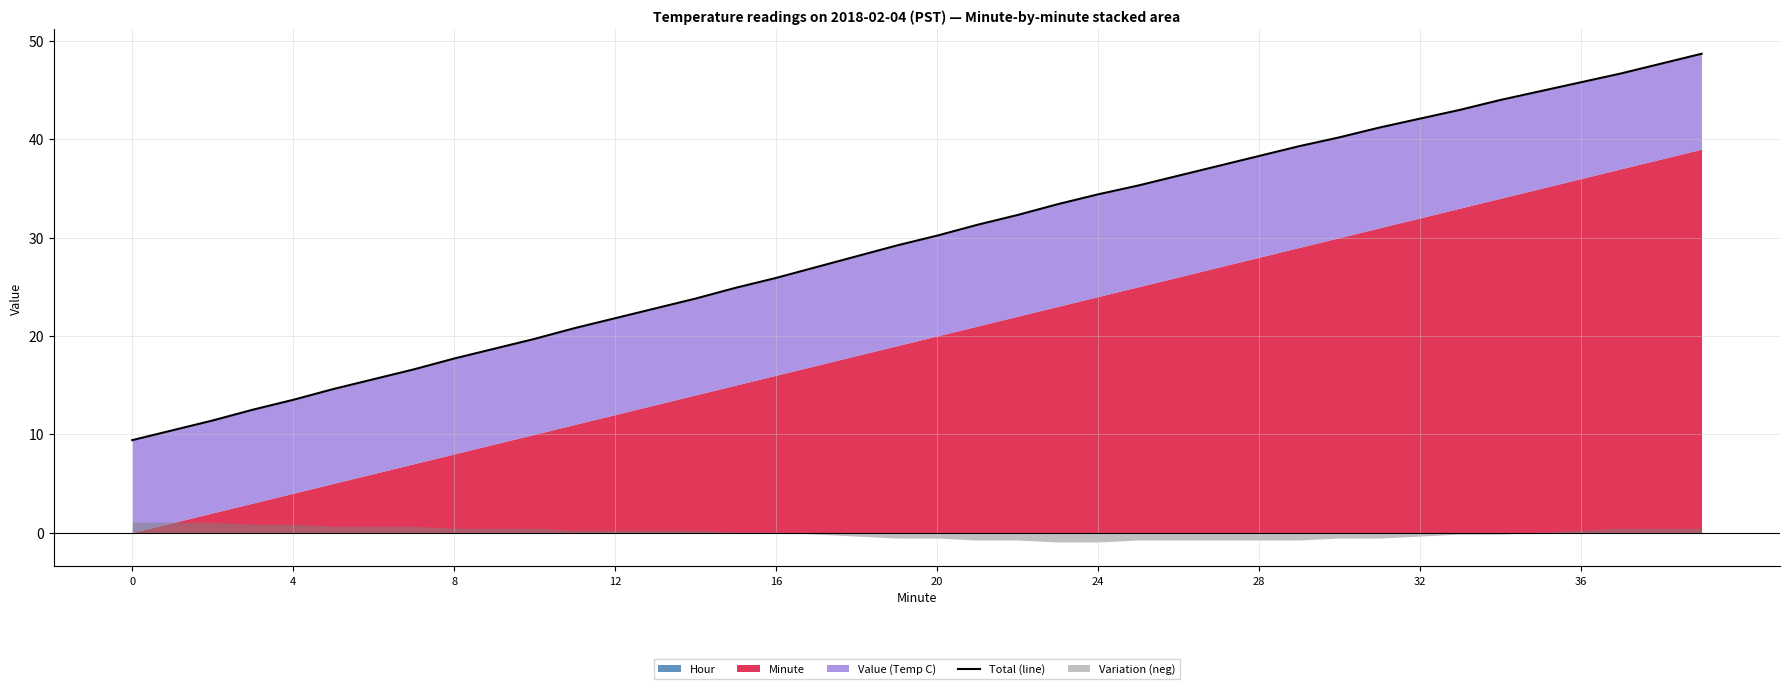

True or false: the data has more than 2 interior local peaks.

False